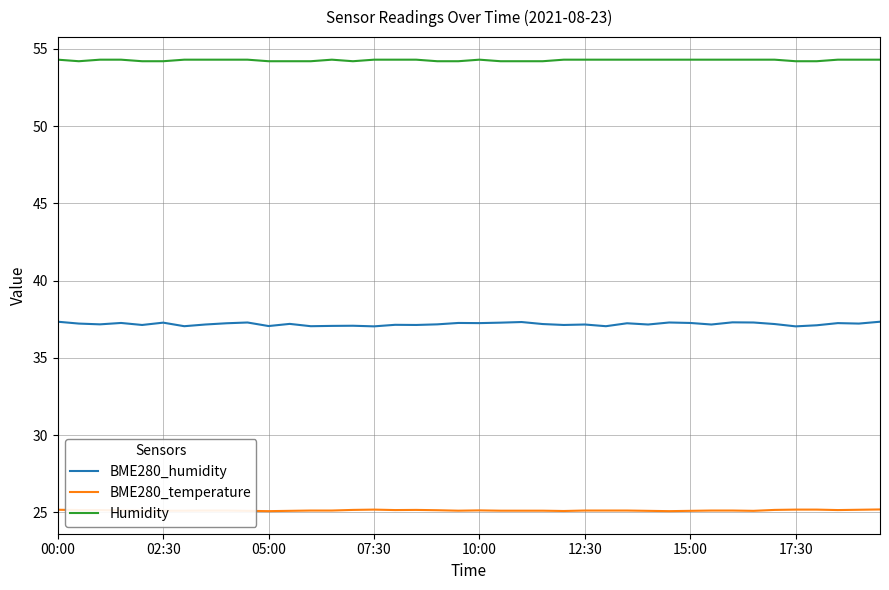

Rank the series by their maximum value, from highest to lowest.

Humidity, BME280_humidity, BME280_temperature